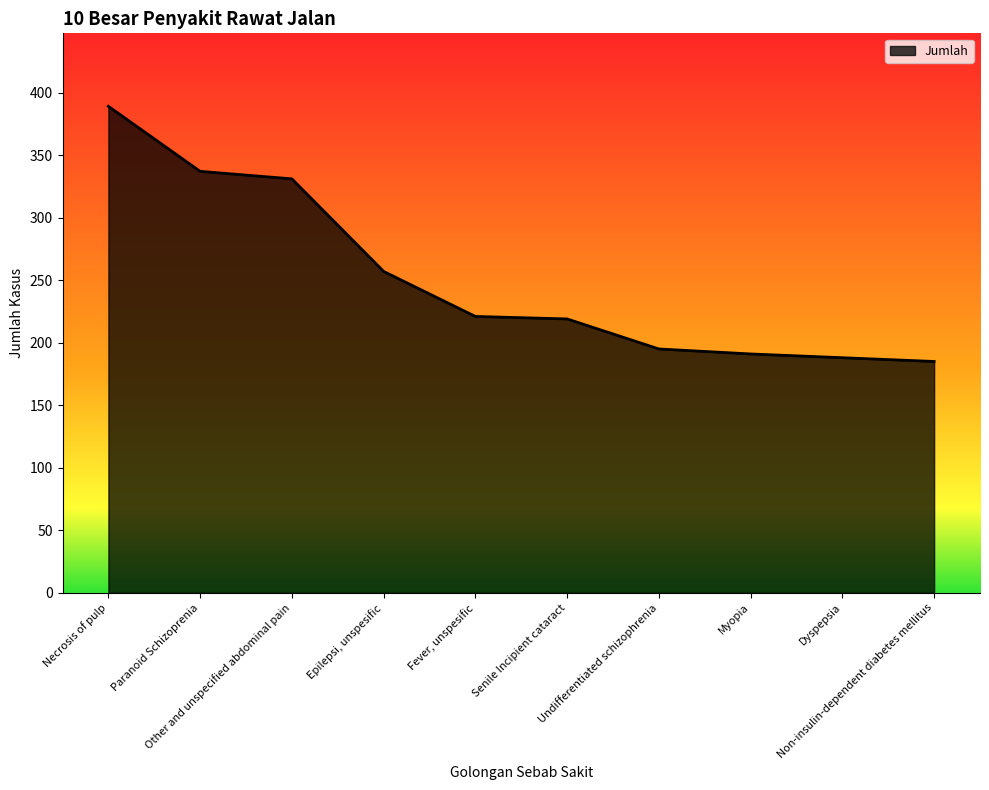

What is the greatest value displayed?

389